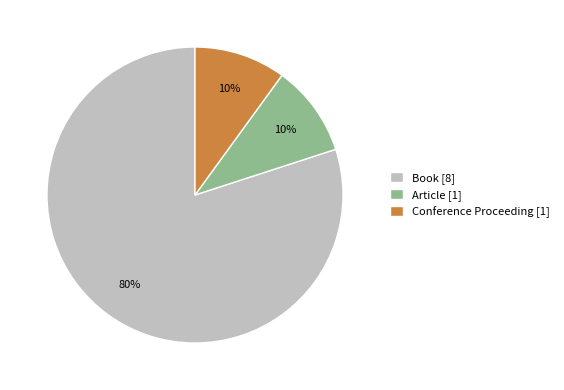

Count the number of slices in the pie.

3